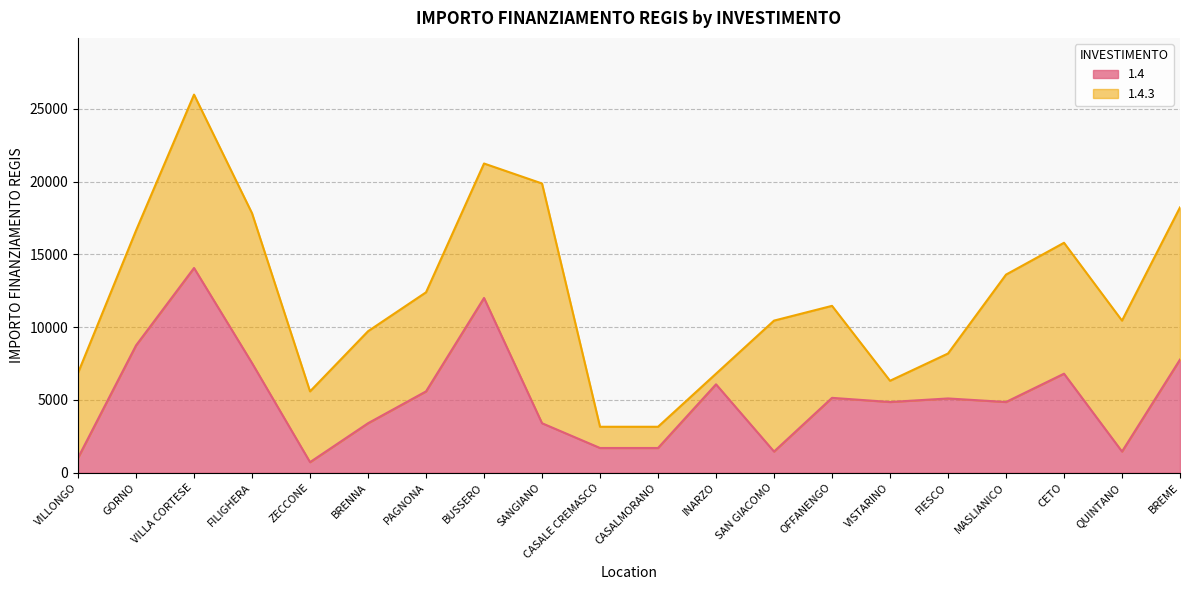

Rank the categories by value from lowest to highest.

ZECCONE, VILLONGO, SAN GIACOMO, QUINTANO, CASALE CREMASCO, CASALMORANO, BRENNA, SANGIANO, VISTARINO, MASLIANICO, FIESCO, OFFANENGO, PAGNONA, INARZO, CETO, FILIGHERA, BREME, GORNO, BUSSERO, VILLA CORTESE